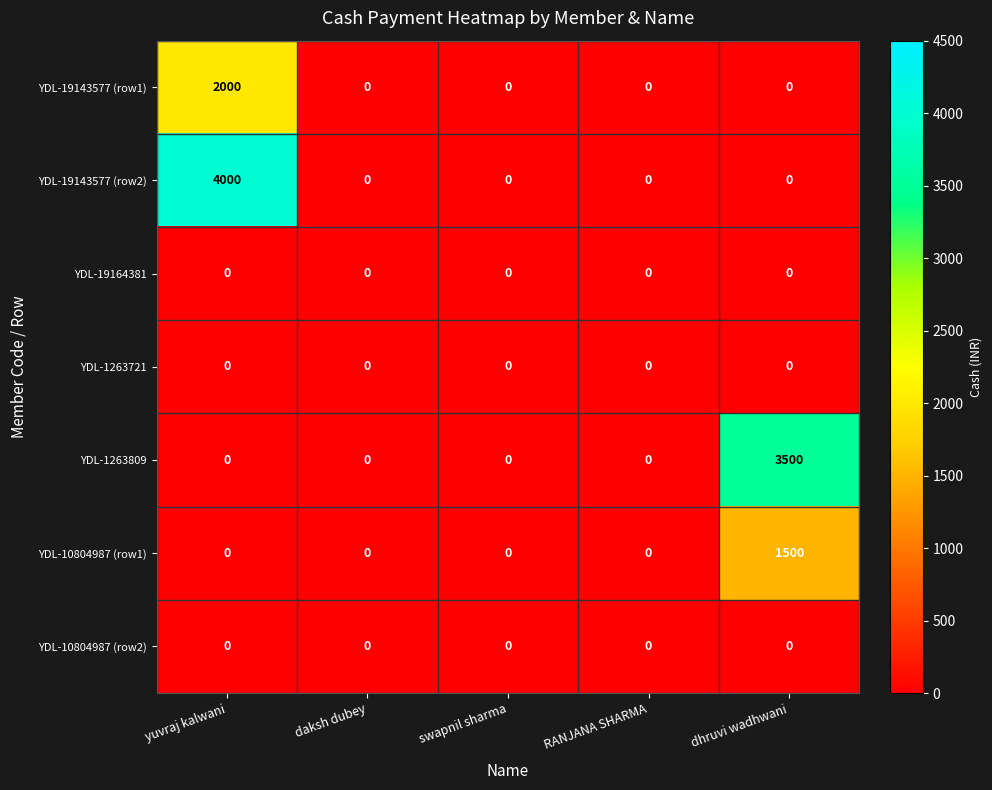

The value of YDL-19143577 (row2) at RANJANA SHARMA is 0. True or false?

True